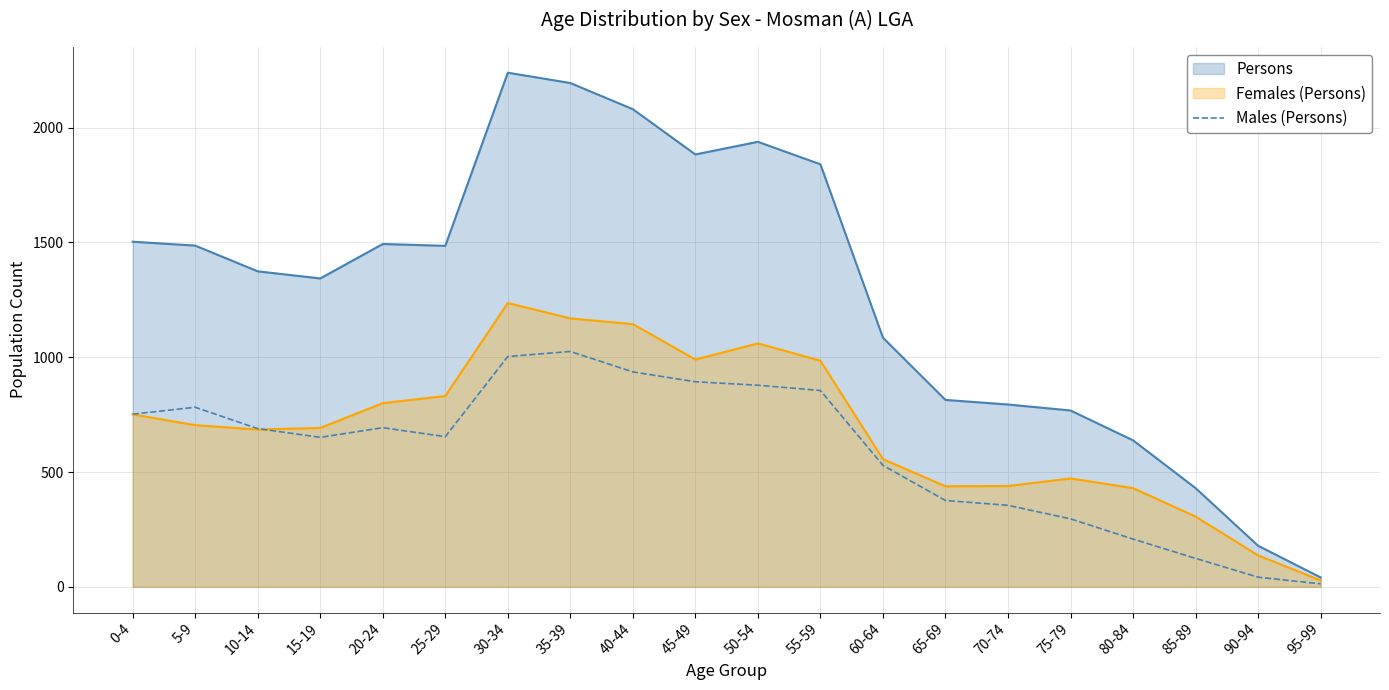

Rank the series at 25-29 from highest to lowest value.

Persons, Females (Persons), Males (Persons)